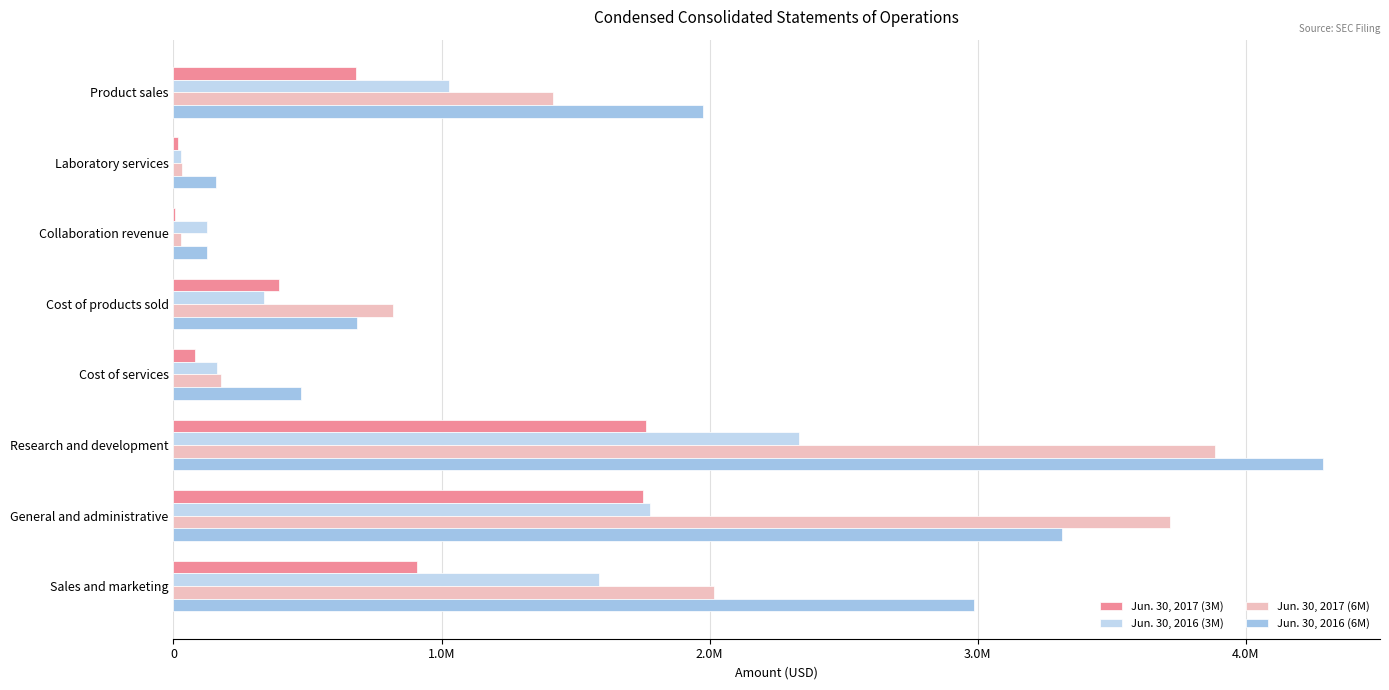

At which category does the chart reach its peak across all series?

Research and development